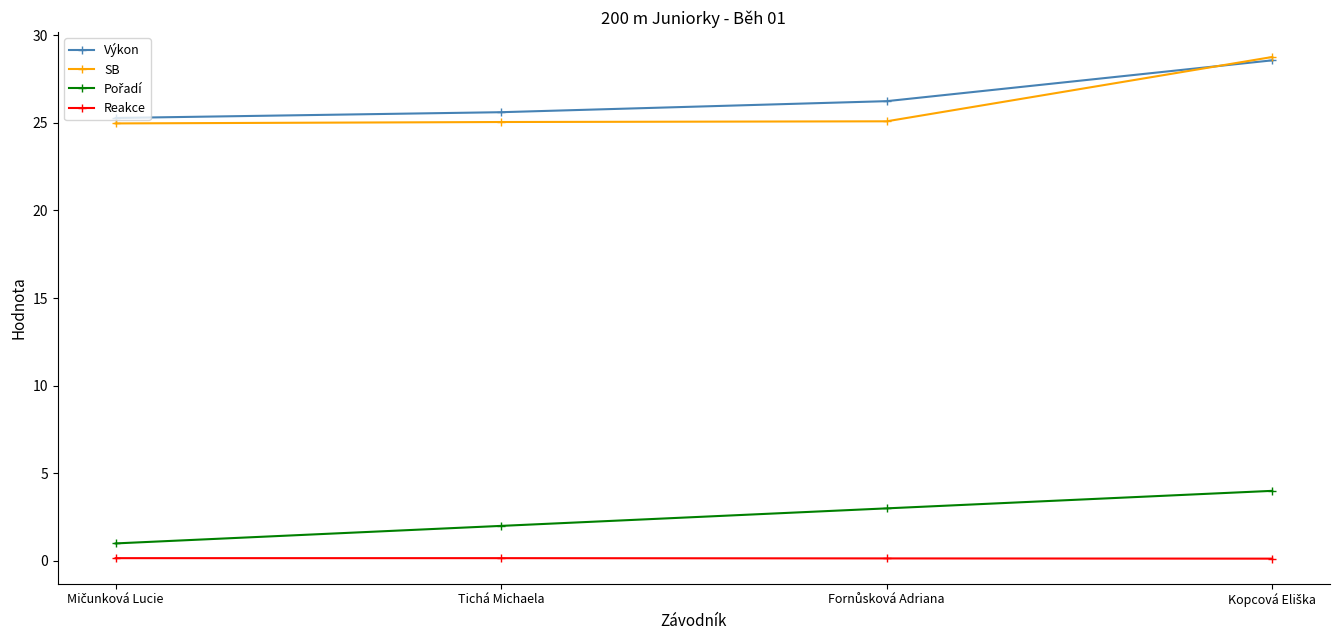

What position from the right is Tichá Michaela?

3